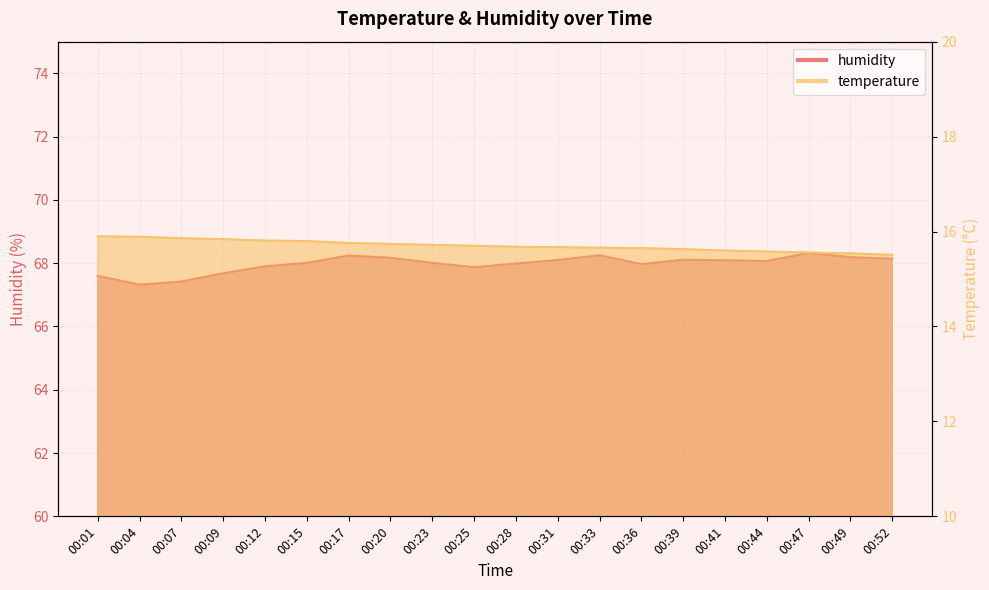

Reading left to right, list all the values displayed in this chart.

temperature: 15.9	15.9	15.9	15.8	15.8	15.8	15.8	15.7	15.7	15.7	15.7	15.7	15.7	15.7	15.6	15.6	15.6	15.6	15.5	15.5
humidity: 67.6	67.3	67.4	67.7	67.9	68.0	68.2	68.2	68.0	67.9	68.0	68.1	68.2	68.0	68.1	68.1	68.1	68.3	68.2	68.1